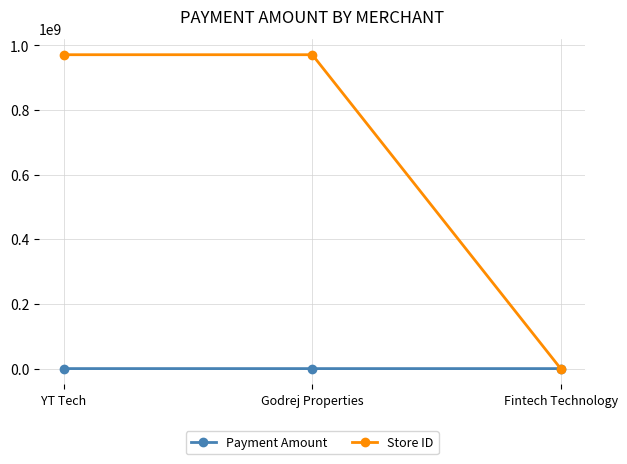

At YT Tech, list the series in order from smallest to largest.

Payment Amount, Store ID